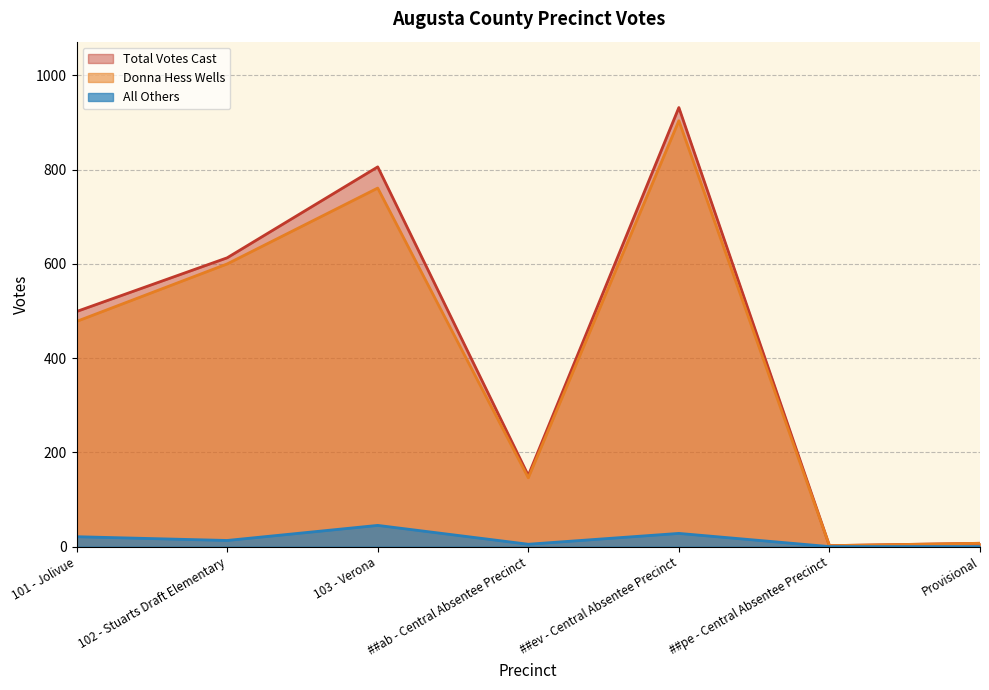

Rank the series at 102 - Stuarts Draft Elementary from highest to lowest value.

Total Votes Cast, Donna Hess Wells, All Others